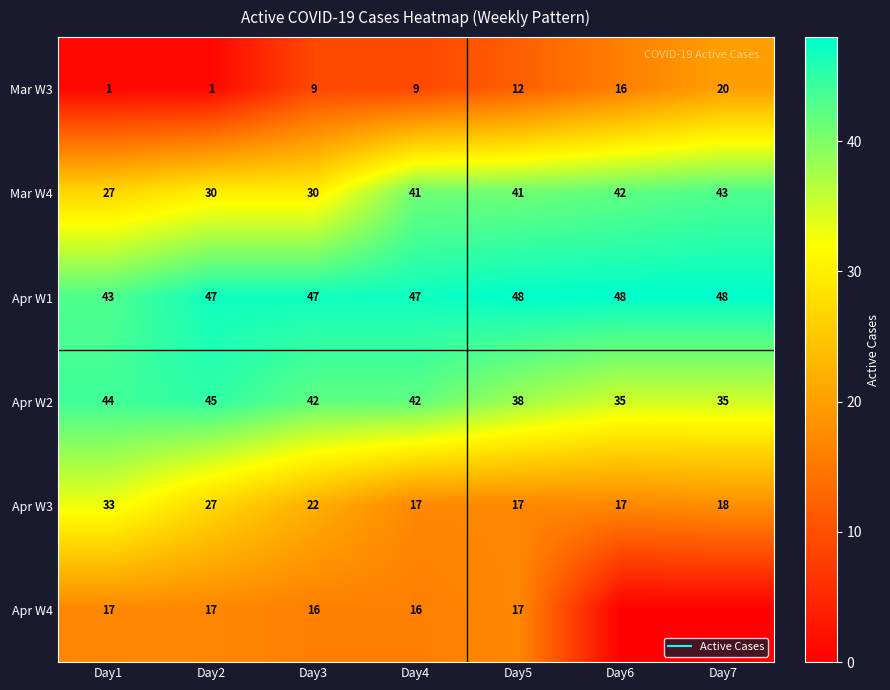

At which label does Apr W3 first exceed 18?

Day1